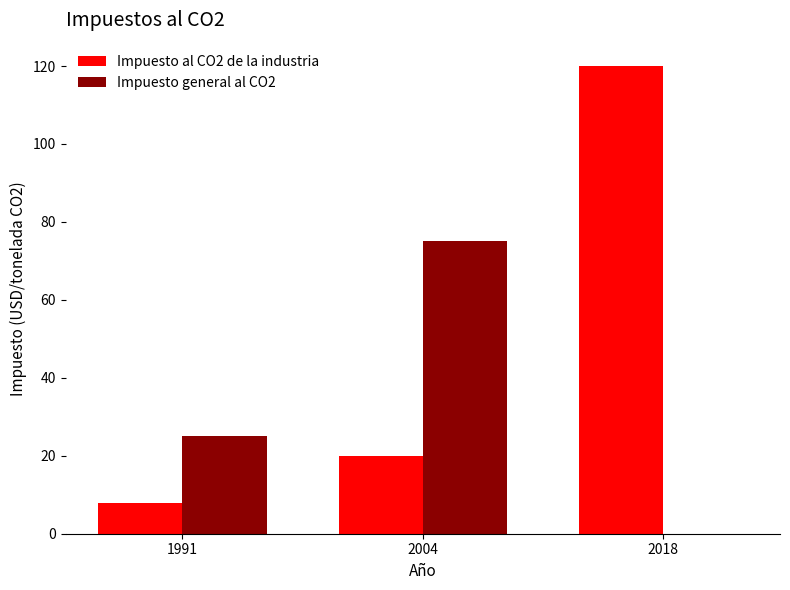

Is the value of Impuesto general al CO2 at 1991 greater than the value of Impuesto al CO2 de la industria at 2018?

No